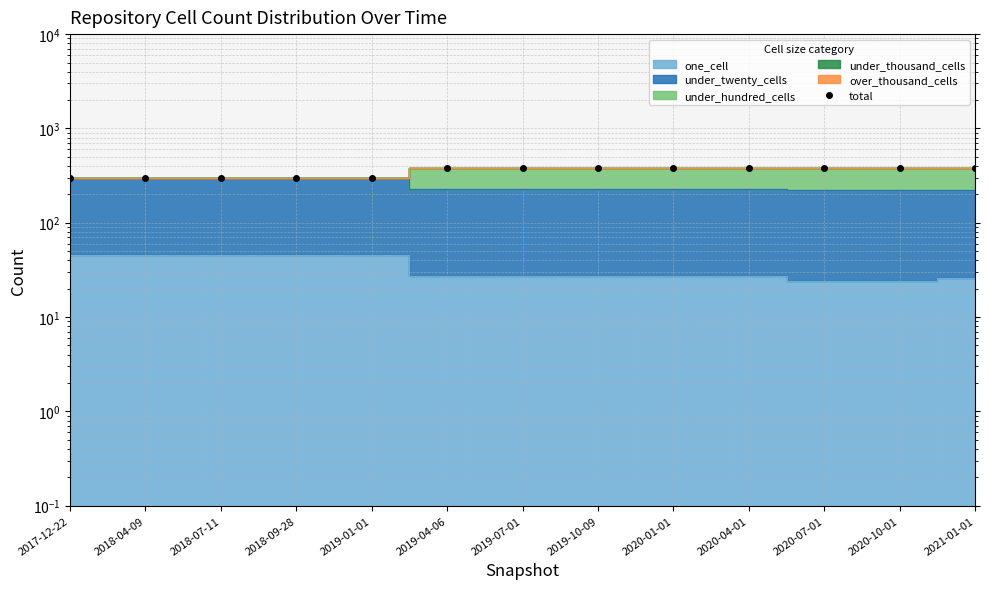

Reading right to left, extract all data points from this chart.

379	377	377	377	377	377	377	377	296	296	296	296	296